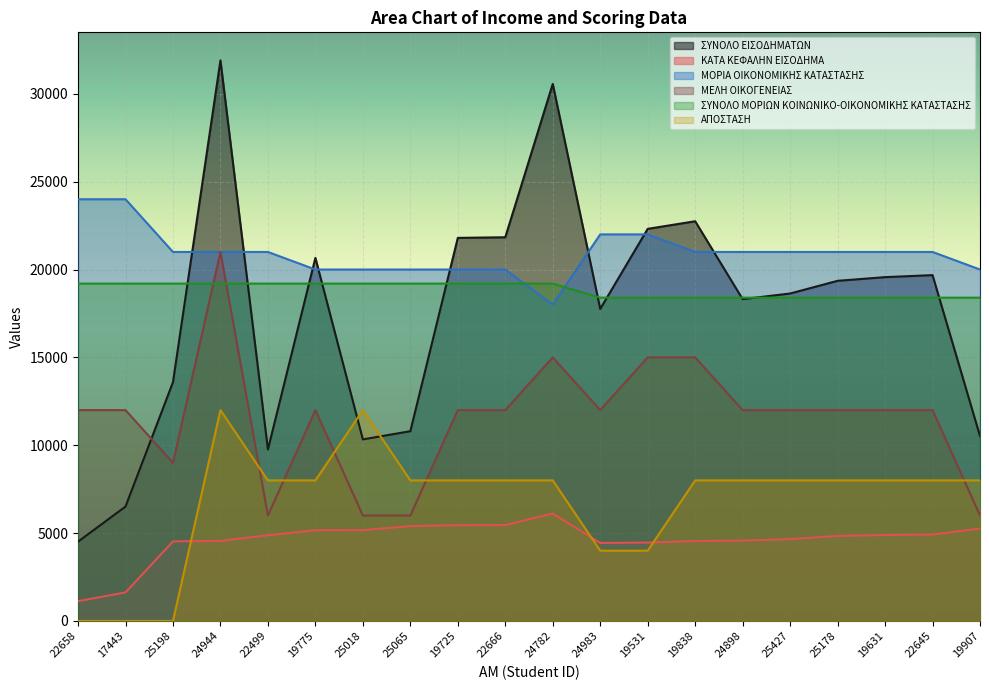

Which series has the largest total across all categories?

ΜΟΡΙΑ ΟΙΚΟΝΟΜΙΚΗΣ ΚΑΤΑΣΤΑΣΗΣ